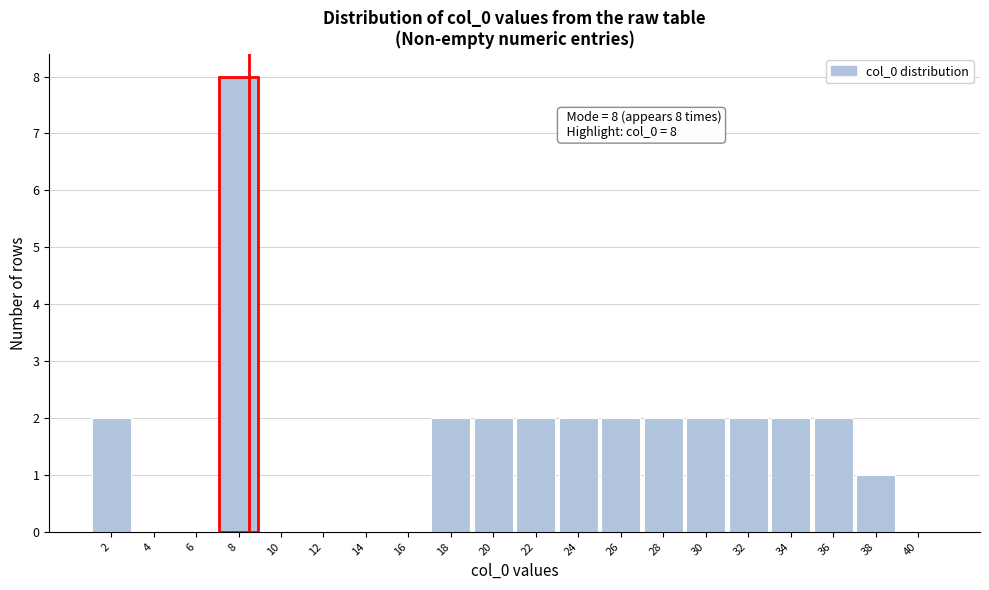

Reading right to left, extract all data points from this chart.

40=0	38=1	36=2	34=2	32=2	30=2	28=2	26=2	24=2	22=2	20=2	18=2	16=0	14=0	12=0	10=0	8=8	6=0	4=0	2=2